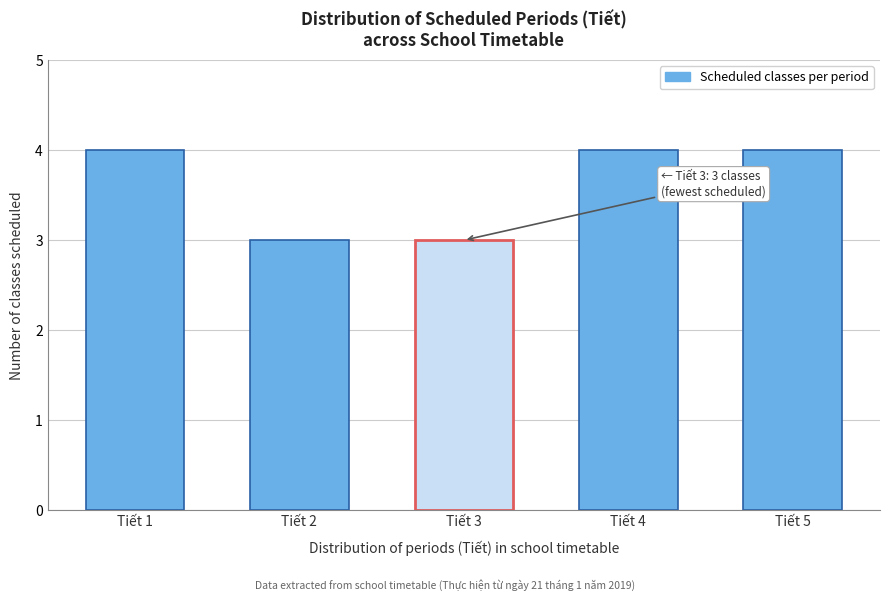

Reading left to right, what are all the values shown in this chart?

4	3	3	4	4